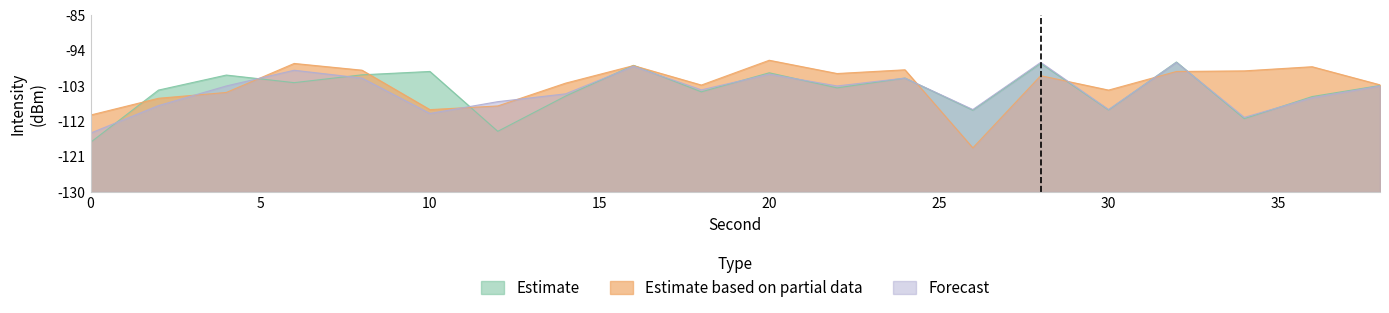

Reading left to right, extract all data points from this chart.

Estimate: 0=12.6	2=25.9	4=29.8	6=27.8	8=29.8	10=30.7	12=15.5	14=24.4	16=32.3	18=25.5	20=30.4	22=26.5	24=29.0	26=20.8	28=32.7	30=20.9	32=33.1	34=18.7	36=24.3	38=27.1
Estimate based on partial data: 0=19.6	2=23.9	4=25.3	6=32.7	8=31.0	10=21.0	12=21.9	14=27.7	16=32.2	18=27.2	20=33.5	22=30.2	24=31.1	26=11.2	28=29.6	30=25.9	32=30.7	34=30.8	36=31.9	38=27.3
Forecast: 0=15.0	2=22.0	4=27.0	6=31.0	8=29.0	10=20.0	12=23.0	14=25.0	16=32.0	18=26.0	20=30.0	22=27.0	24=29.0	26=21.0	28=33.0	30=21.0	32=33.0	34=19.0	36=24.0	38=27.0